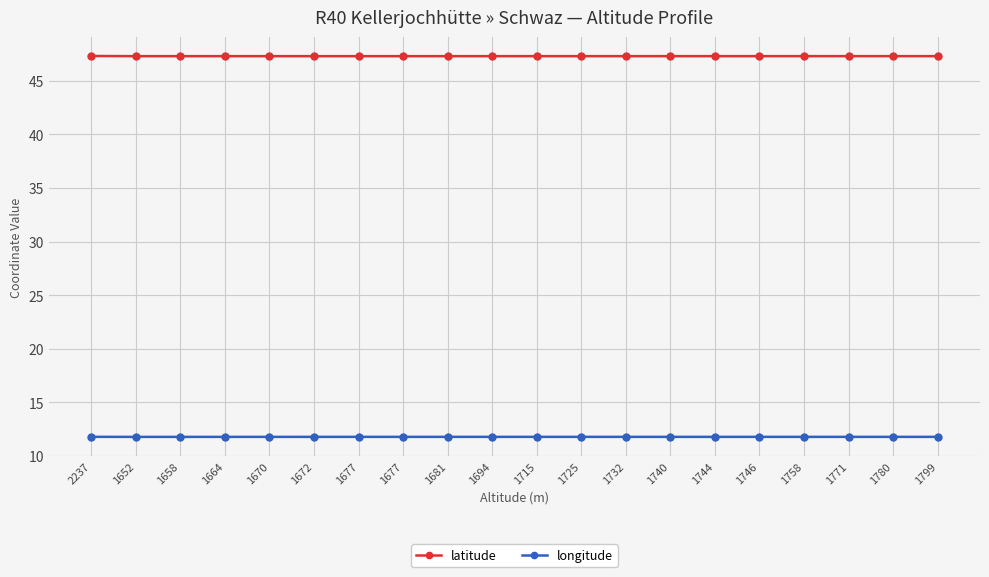

What are all the series names shown in the legend?

latitude, longitude